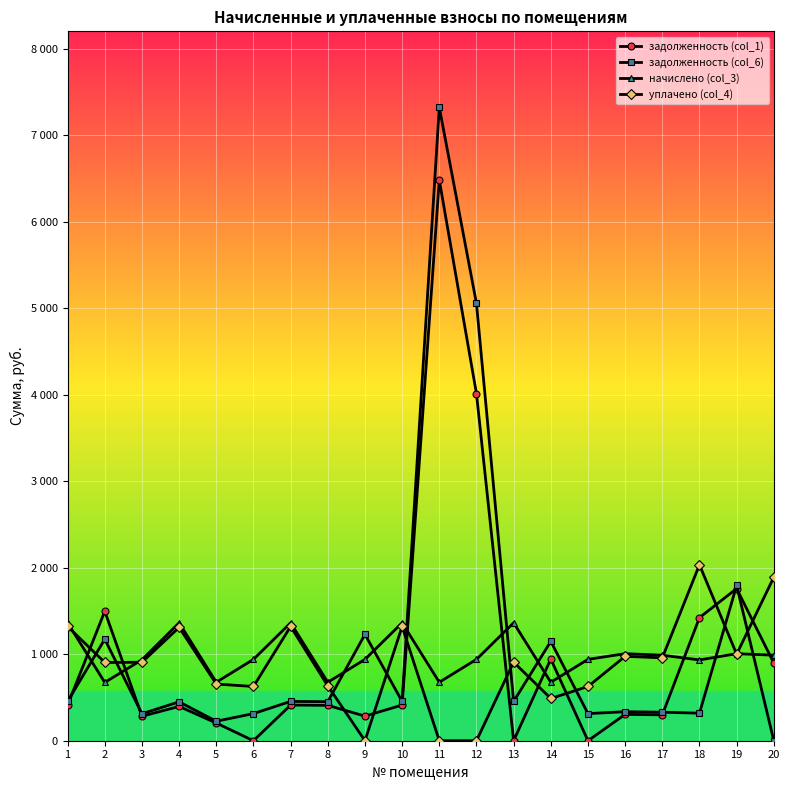

The задолженность (col_6) series shows 335.4 at 16. True or false?

True